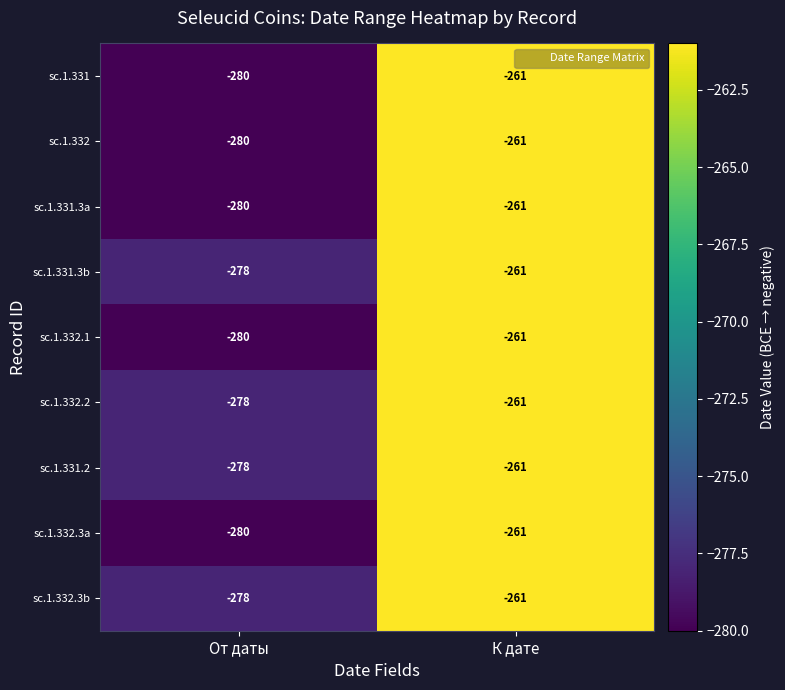

Is the value of sc.1.331.3a at От даты greater than the value of sc.1.332.3b at От даты?

No